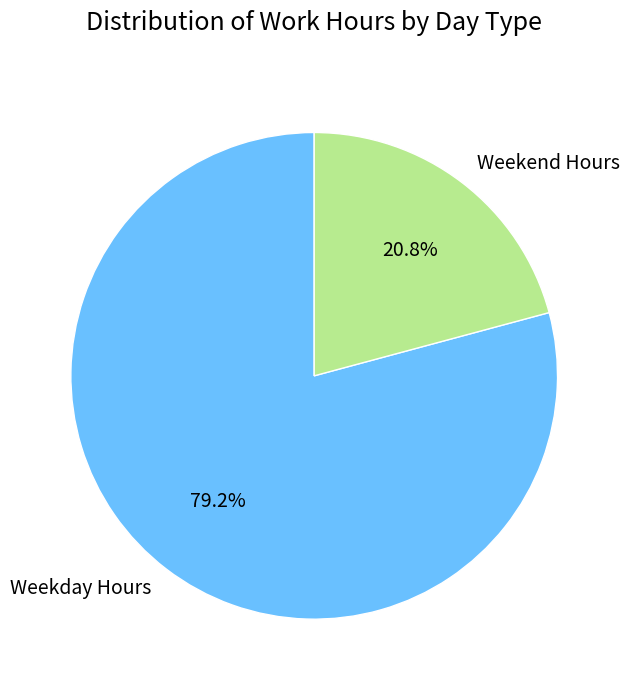

Count the number of slices in the pie.

2